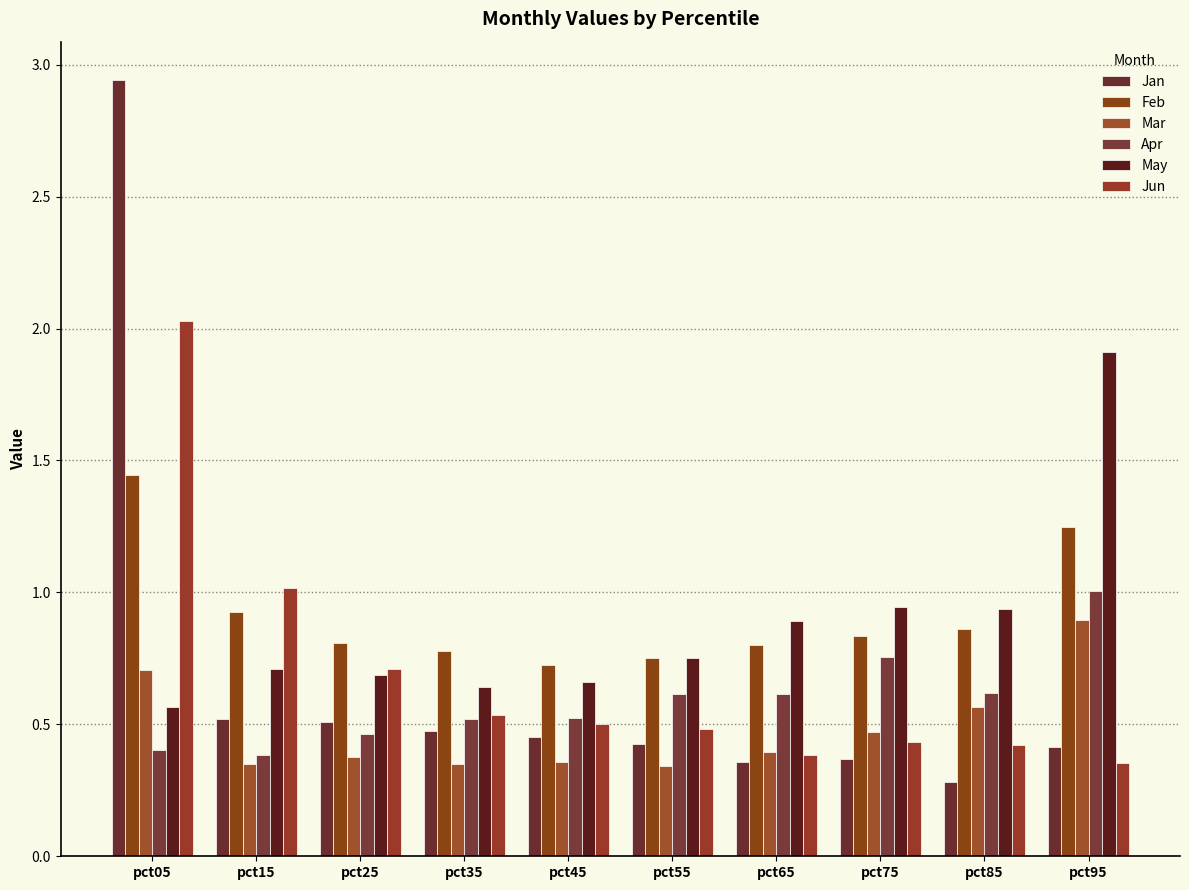

How many bars are there in total?

60